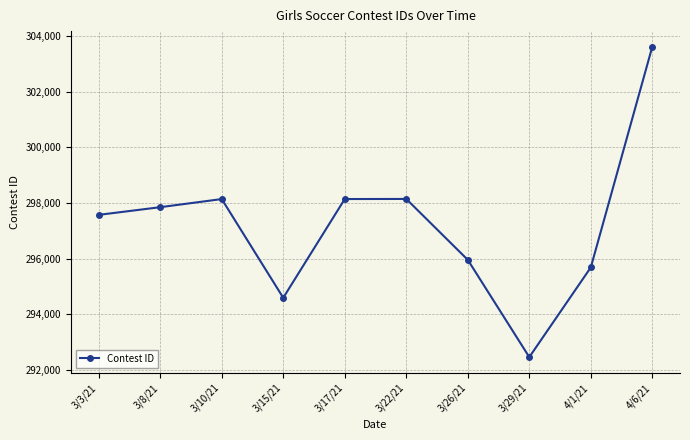

What value does the data have at 4/6/21, to the nearest 50?

303600